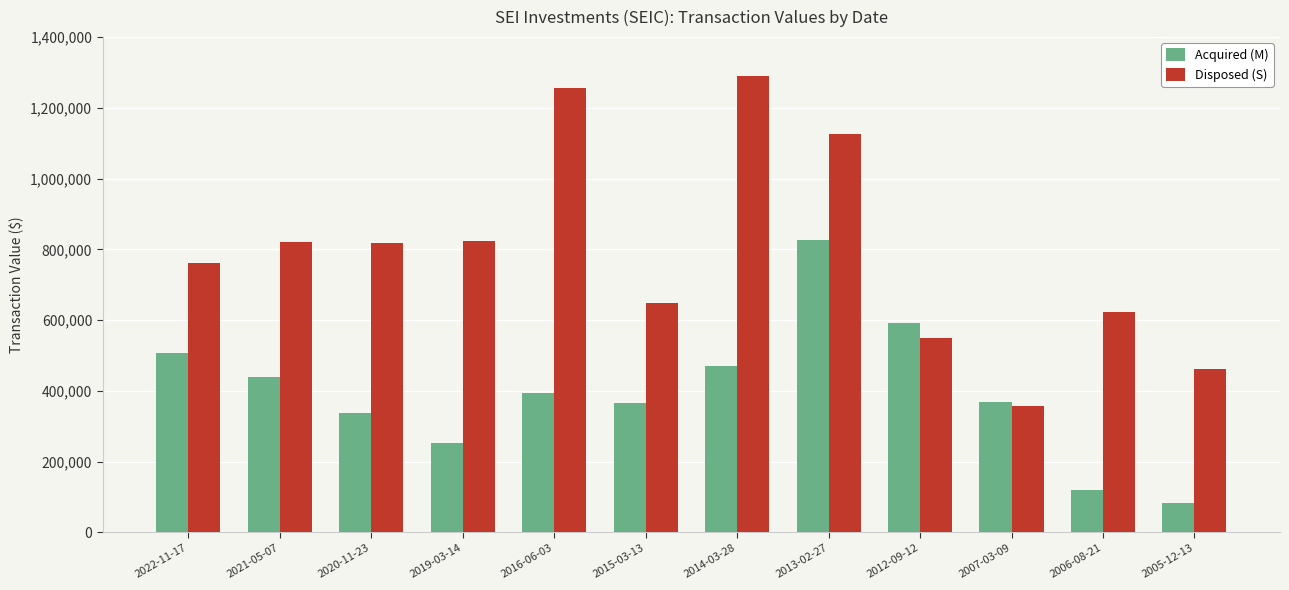

What is the difference between the maximum and minimum values in the Acquired (M) series?

741365